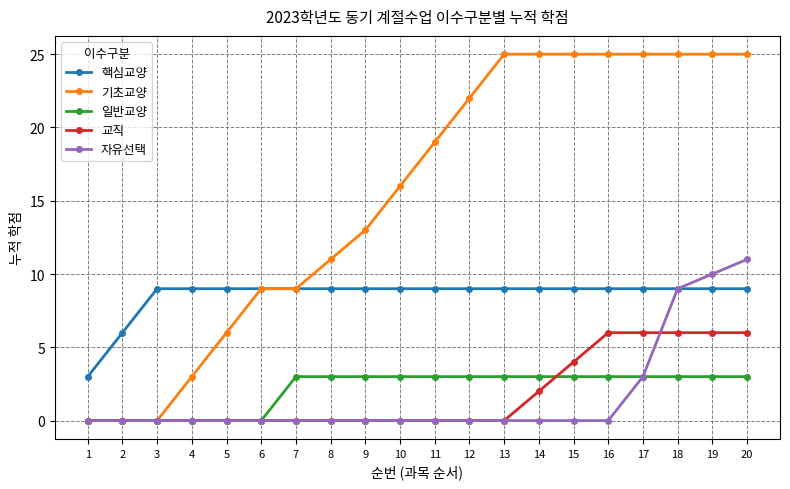

Reading right to left, extract all data points from this chart.

핵심교양: 20=9	19=9	18=9	17=9	16=9	15=9	14=9	13=9	12=9	11=9	10=9	9=9	8=9	7=9	6=9	5=9	4=9	3=9	2=6	1=3
기초교양: 20=25	19=25	18=25	17=25	16=25	15=25	14=25	13=25	12=22	11=19	10=16	9=13	8=11	7=9	6=9	5=6	4=3	3=0	2=0	1=0
일반교양: 20=3	19=3	18=3	17=3	16=3	15=3	14=3	13=3	12=3	11=3	10=3	9=3	8=3	7=3	6=0	5=0	4=0	3=0	2=0	1=0
교직: 20=6	19=6	18=6	17=6	16=6	15=4	14=2	13=0	12=0	11=0	10=0	9=0	8=0	7=0	6=0	5=0	4=0	3=0	2=0	1=0
자유선택: 20=11	19=10	18=9	17=3	16=0	15=0	14=0	13=0	12=0	11=0	10=0	9=0	8=0	7=0	6=0	5=0	4=0	3=0	2=0	1=0